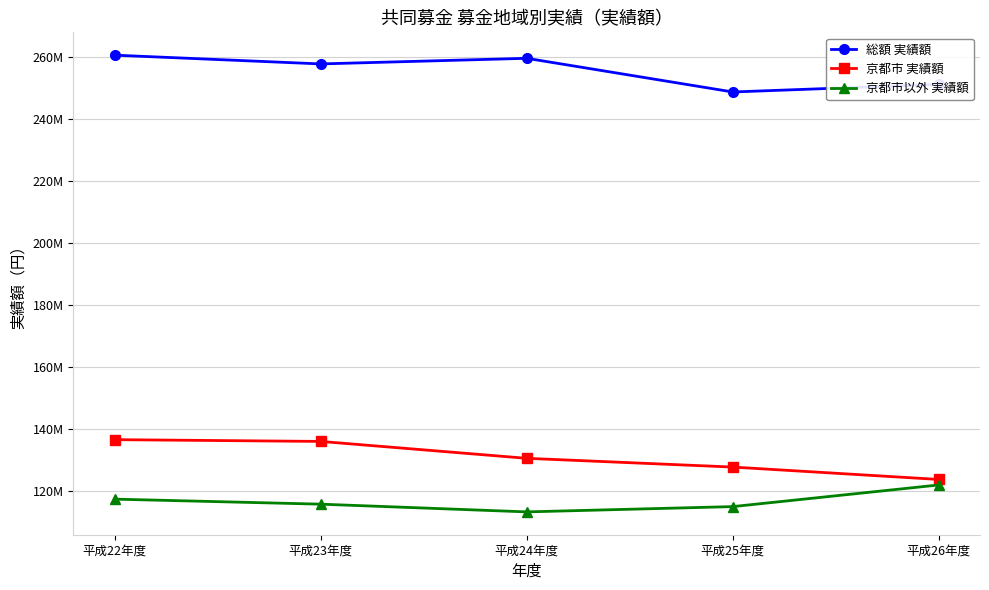

What position from the right is 平成23年度?

4